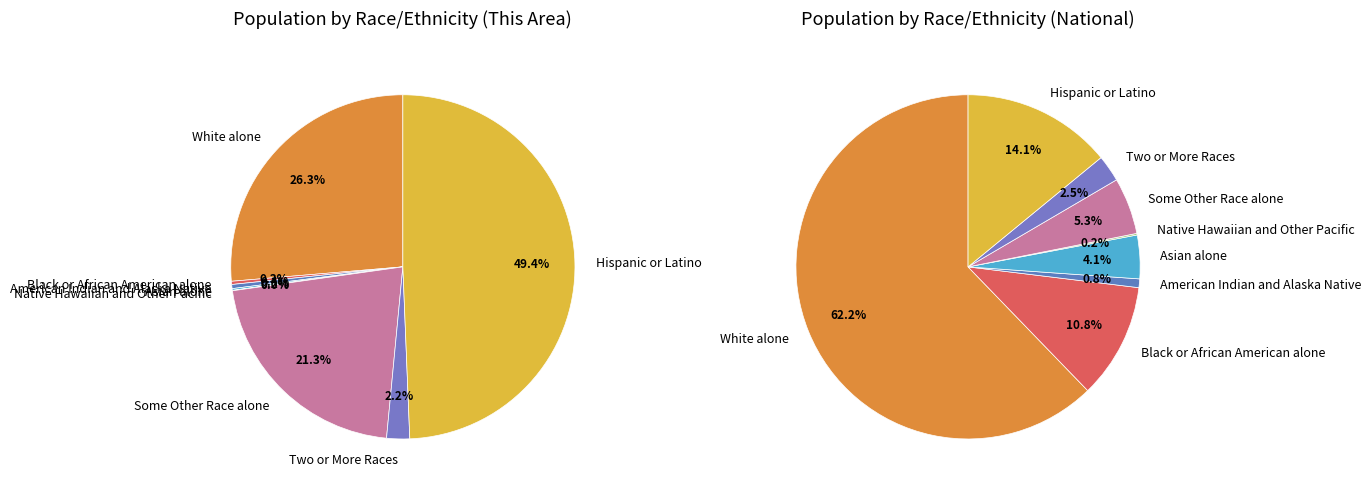

To the nearest percent, what is the difference between the largest and smallest slice percentages?

49%